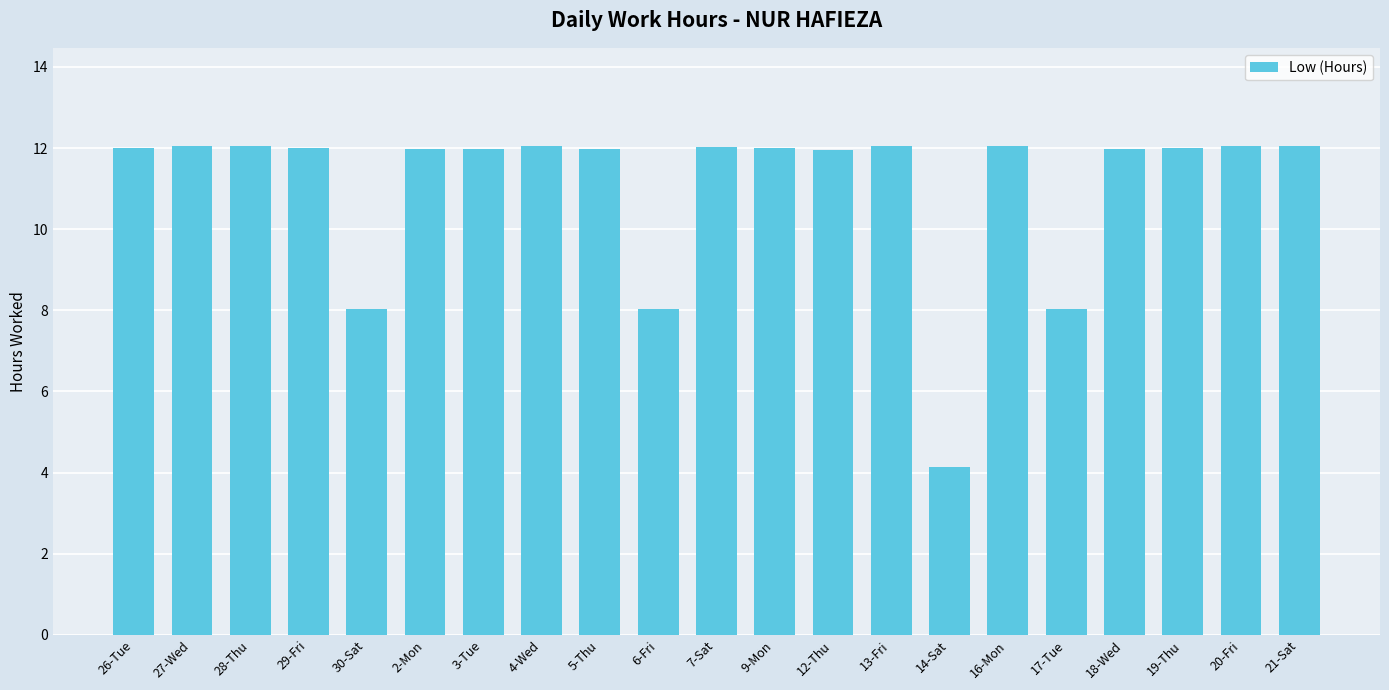

What is the change in value from 6-Fri to 18-Wed?

+3.9